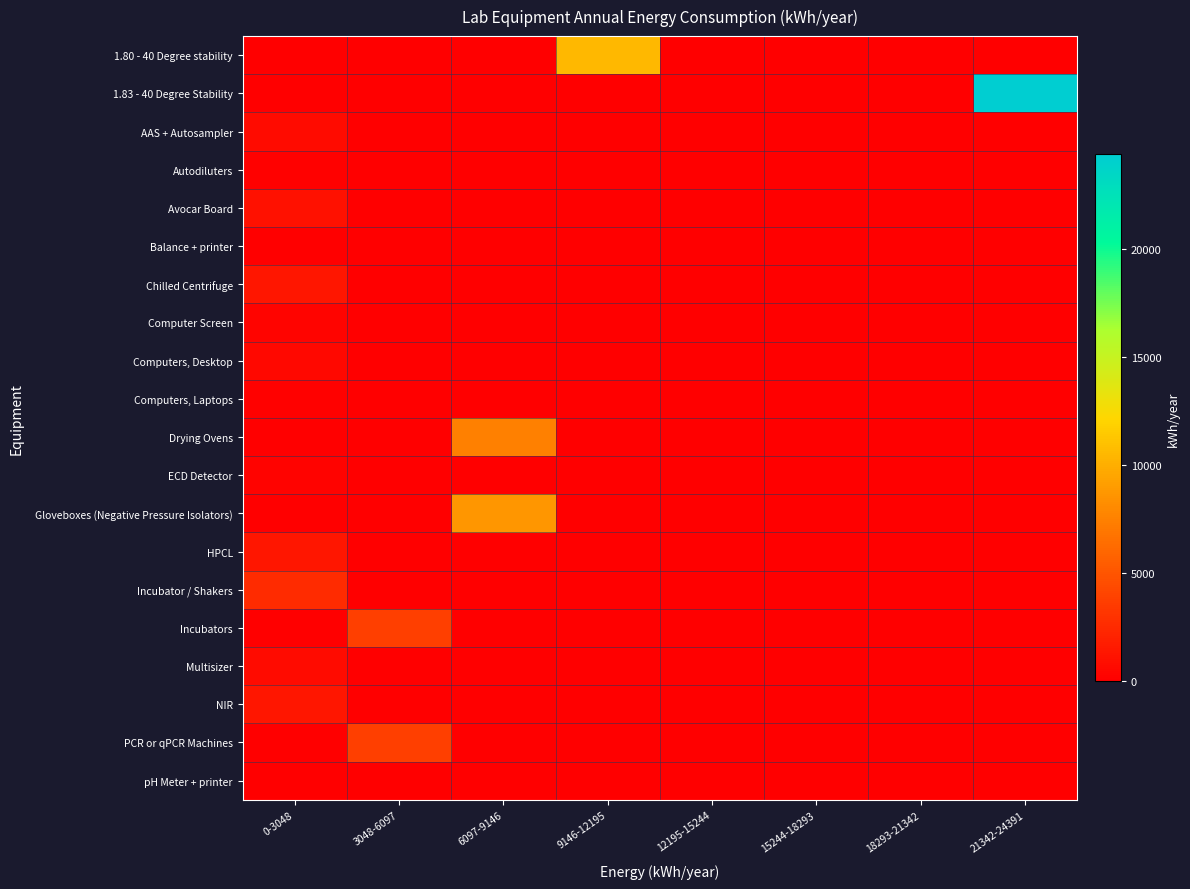

Reading left to right, list all the values displayed in this chart.

1.80 - 40 Degree stability: 0-3048=0.0	3048-6097=0.0	6097-9146=0.0	9146-12195=10559.0	12195-15244=0.0	15244-18293=0.0	18293-21342=0.0	21342-24391=0.0
1.83 - 40 Degree Stability: 0-3048=0.0	3048-6097=0.0	6097-9146=0.0	9146-12195=0.0	12195-15244=0.0	15244-18293=0.0	18293-21342=0.0	21342-24391=24391.0
AAS + Autosampler: 0-3048=745.5	3048-6097=0.0	6097-9146=0.0	9146-12195=0.0	12195-15244=0.0	15244-18293=0.0	18293-21342=0.0	21342-24391=0.0
Autodiluters: 0-3048=124.9	3048-6097=0.0	6097-9146=0.0	9146-12195=0.0	12195-15244=0.0	15244-18293=0.0	18293-21342=0.0	21342-24391=0.0
Avocar Board: 0-3048=1108.1	3048-6097=0.0	6097-9146=0.0	9146-12195=0.0	12195-15244=0.0	15244-18293=0.0	18293-21342=0.0	21342-24391=0.0
Balance + printer: 0-3048=60.4	3048-6097=0.0	6097-9146=0.0	9146-12195=0.0	12195-15244=0.0	15244-18293=0.0	18293-21342=0.0	21342-24391=0.0
Chilled Centrifuge: 0-3048=1350.0	3048-6097=0.0	6097-9146=0.0	9146-12195=0.0	12195-15244=0.0	15244-18293=0.0	18293-21342=0.0	21342-24391=0.0
Computer Screen: 0-3048=306.6	3048-6097=0.0	6097-9146=0.0	9146-12195=0.0	12195-15244=0.0	15244-18293=0.0	18293-21342=0.0	21342-24391=0.0
Computers, Desktop: 0-3048=525.6	3048-6097=0.0	6097-9146=0.0	9146-12195=0.0	12195-15244=0.0	15244-18293=0.0	18293-21342=0.0	21342-24391=0.0
Computers, Laptops: 0-3048=131.4	3048-6097=0.0	6097-9146=0.0	9146-12195=0.0	12195-15244=0.0	15244-18293=0.0	18293-21342=0.0	21342-24391=0.0
Drying Ovens: 0-3048=0.0	3048-6097=0.0	6097-9146=7446.0	9146-12195=0.0	12195-15244=0.0	15244-18293=0.0	18293-21342=0.0	21342-24391=0.0
ECD Detector: 0-3048=221.5	3048-6097=0.0	6097-9146=0.0	9146-12195=0.0	12195-15244=0.0	15244-18293=0.0	18293-21342=0.0	21342-24391=0.0
Gloveboxes (Negative Pressure Isolators): 0-3048=0.0	3048-6097=0.0	6097-9146=8760.0	9146-12195=0.0	12195-15244=0.0	15244-18293=0.0	18293-21342=0.0	21342-24391=0.0
HPCL: 0-3048=1410.4	3048-6097=0.0	6097-9146=0.0	9146-12195=0.0	12195-15244=0.0	15244-18293=0.0	18293-21342=0.0	21342-24391=0.0
Incubator / Shakers: 0-3048=2592.0	3048-6097=0.0	6097-9146=0.0	9146-12195=0.0	12195-15244=0.0	15244-18293=0.0	18293-21342=0.0	21342-24391=0.0
Incubators: 0-3048=0.0	3048-6097=3723.0	6097-9146=0.0	9146-12195=0.0	12195-15244=0.0	15244-18293=0.0	18293-21342=0.0	21342-24391=0.0
Multisizer: 0-3048=755.5	3048-6097=0.0	6097-9146=0.0	9146-12195=0.0	12195-15244=0.0	15244-18293=0.0	18293-21342=0.0	21342-24391=0.0
NIR: 0-3048=1410.4	3048-6097=0.0	6097-9146=0.0	9146-12195=0.0	12195-15244=0.0	15244-18293=0.0	18293-21342=0.0	21342-24391=0.0
PCR or qPCR Machines: 0-3048=0.0	3048-6097=3750.0	6097-9146=0.0	9146-12195=0.0	12195-15244=0.0	15244-18293=0.0	18293-21342=0.0	21342-24391=0.0
pH Meter + printer: 0-3048=80.7	3048-6097=0.0	6097-9146=0.0	9146-12195=0.0	12195-15244=0.0	15244-18293=0.0	18293-21342=0.0	21342-24391=0.0